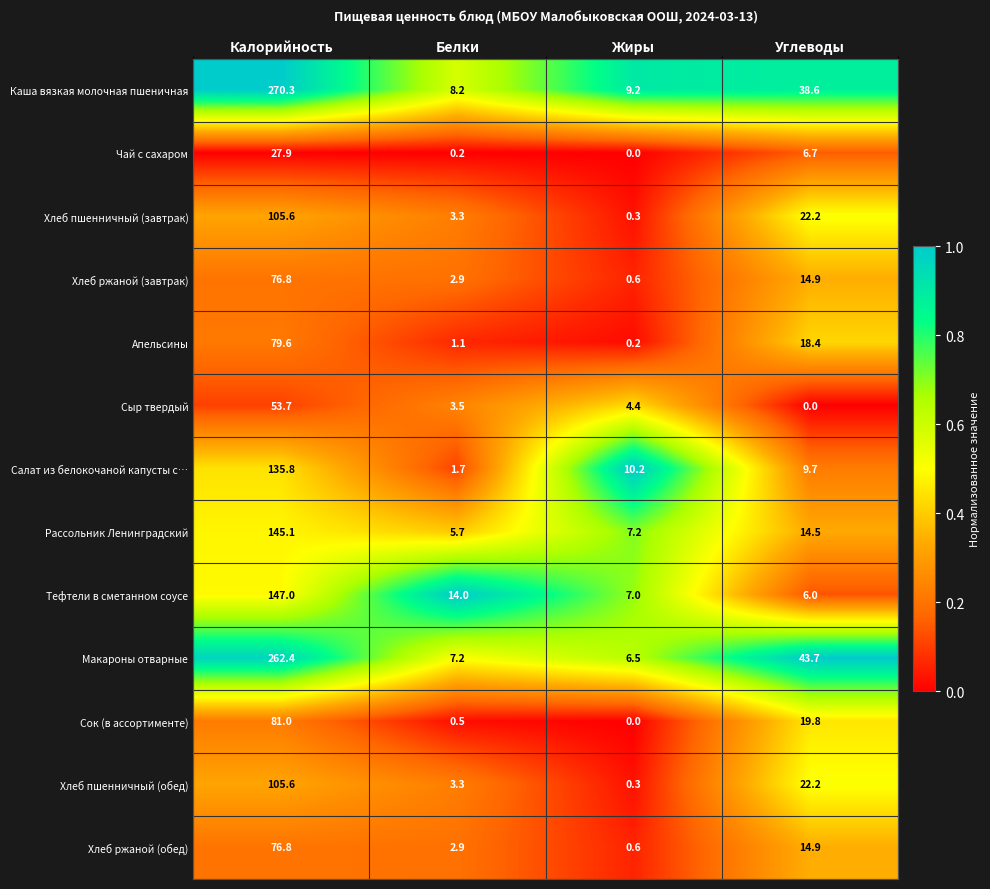

Which series changed the most between Белки and Жиры?

Салат из белокочаной капусты с…